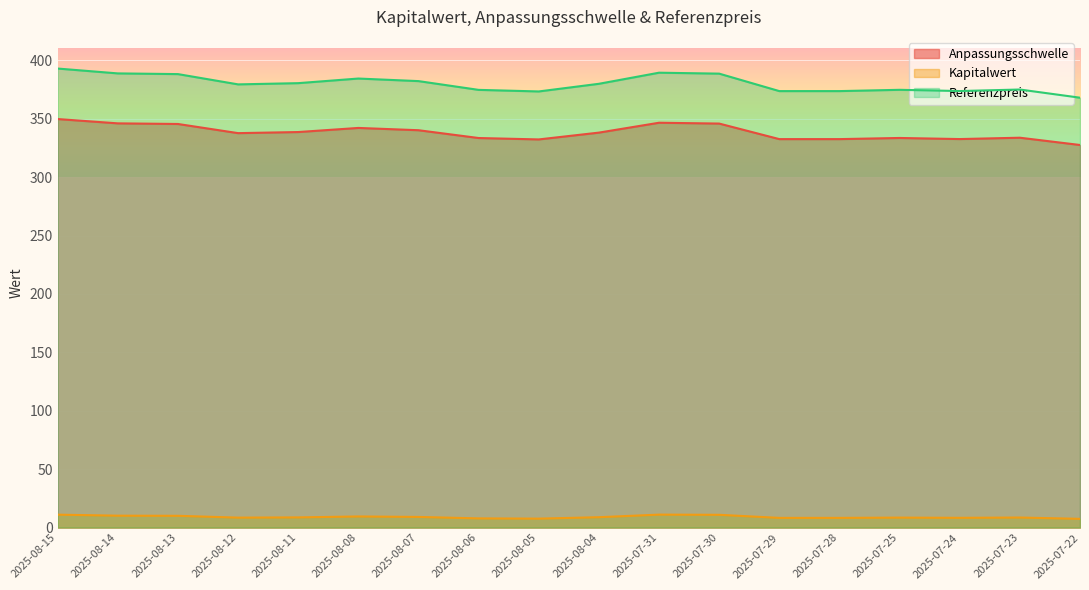

What is the label of the 8th point from the left?

2025-08-06